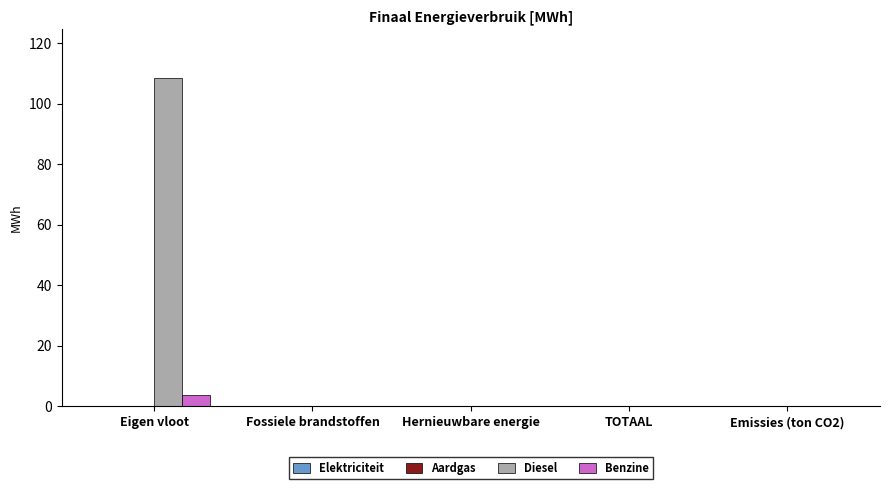

Which series has the largest total across all categories?

Diesel